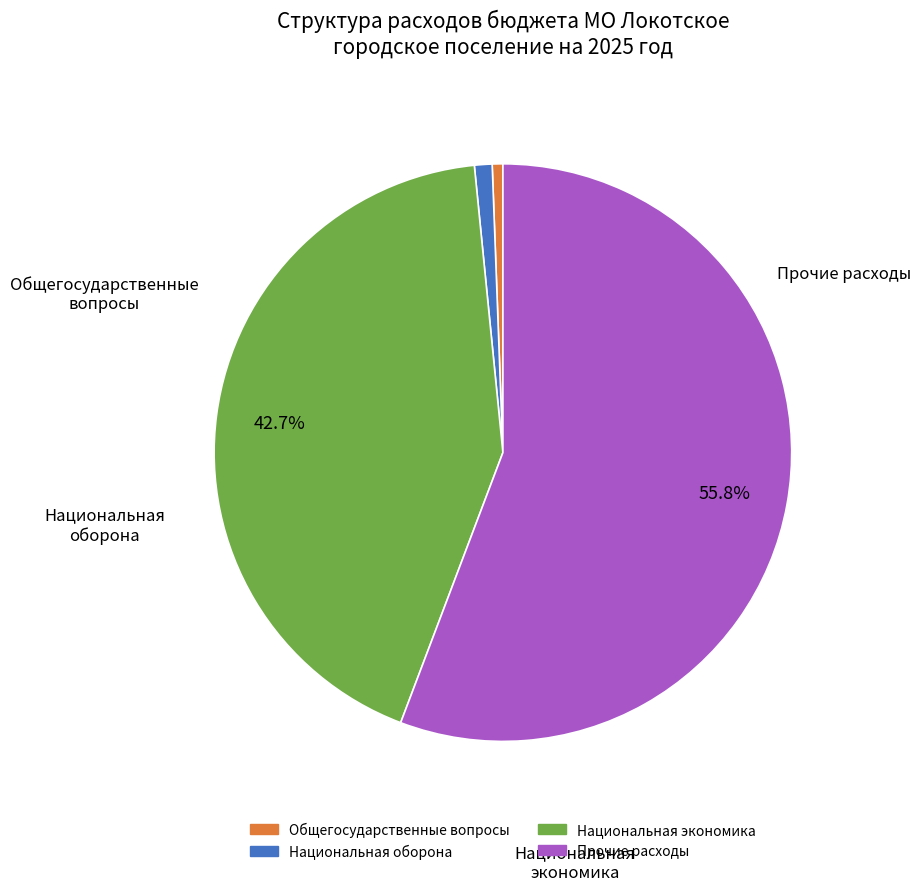

How many segments does this pie chart have?

4